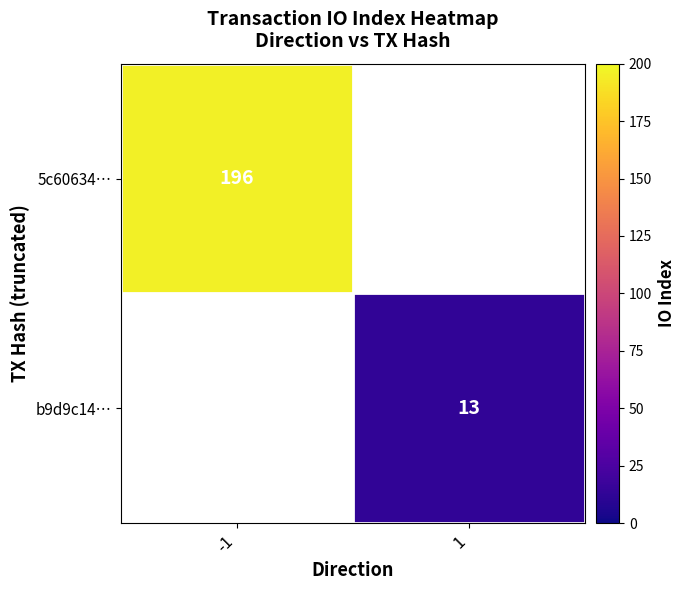

The 5c60634… series shows 196 at -1. True or false?

True